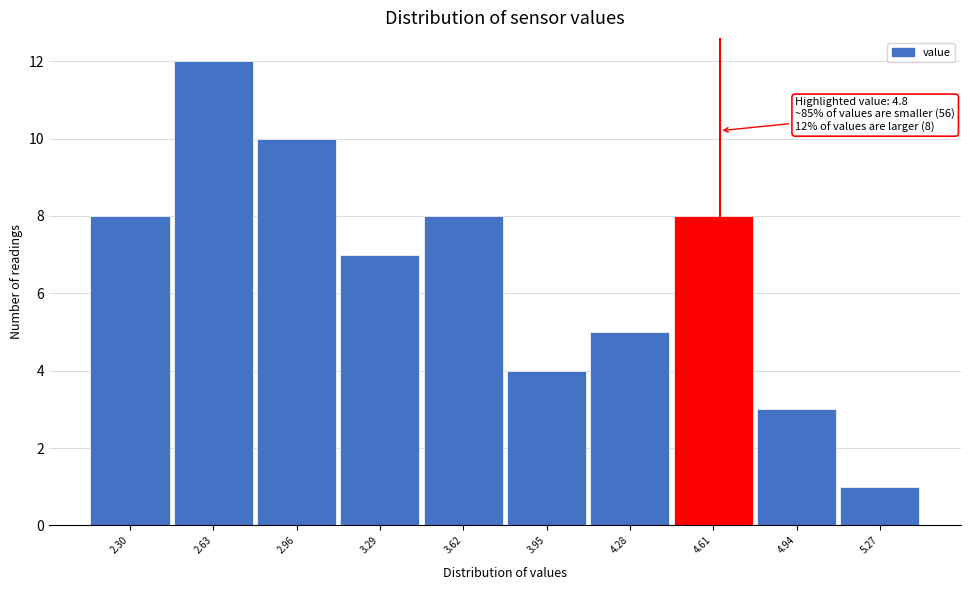

Reading left to right, list all the values displayed in this chart.

8	12	10	7	8	4	5	8	3	1